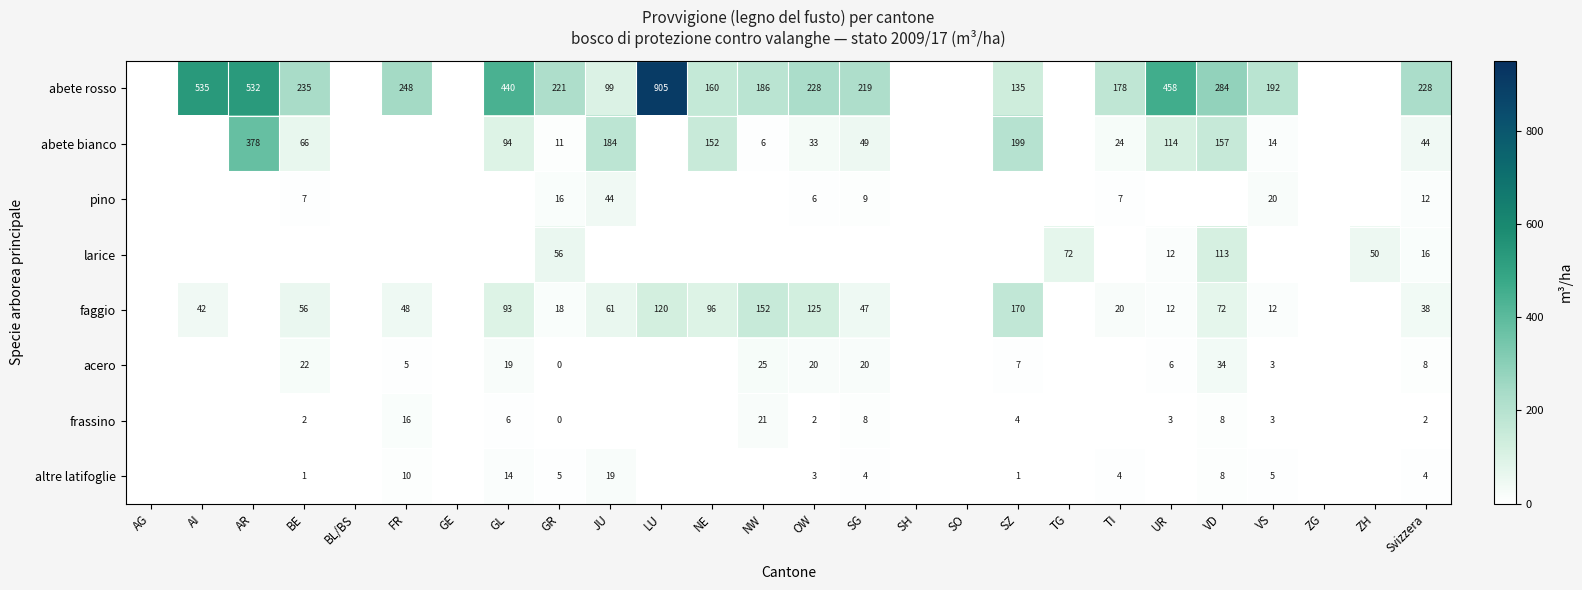

True or false: faggio has a value of 77 at SZ.

False